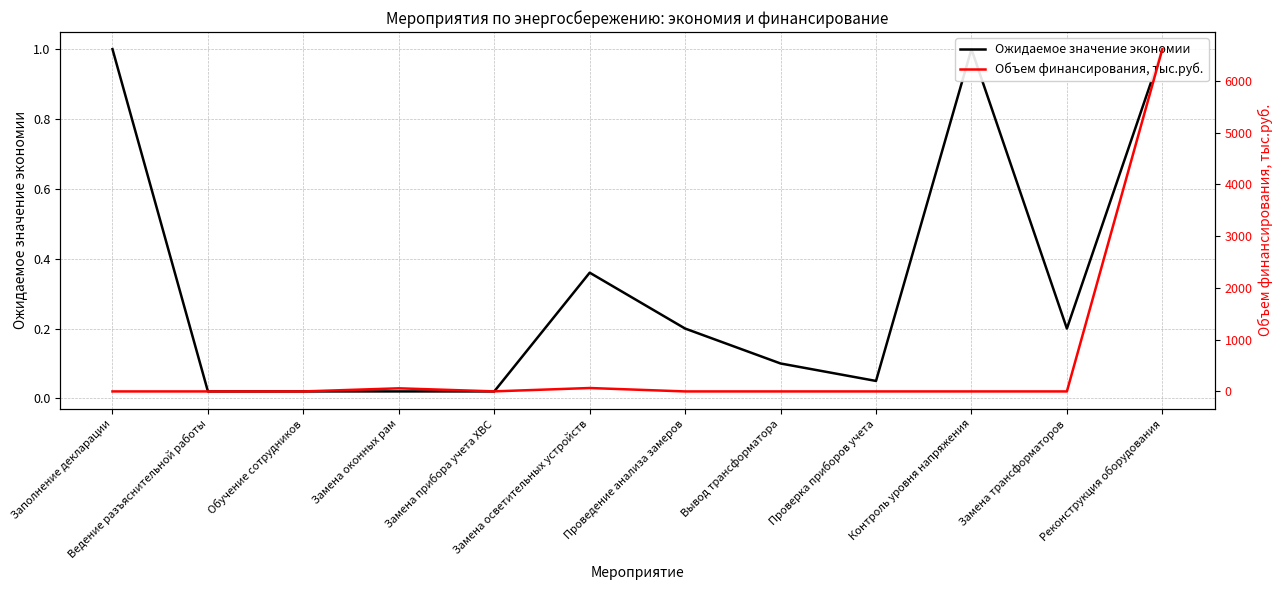

What is the total value across all series at Вывод трансформатора?

0.1